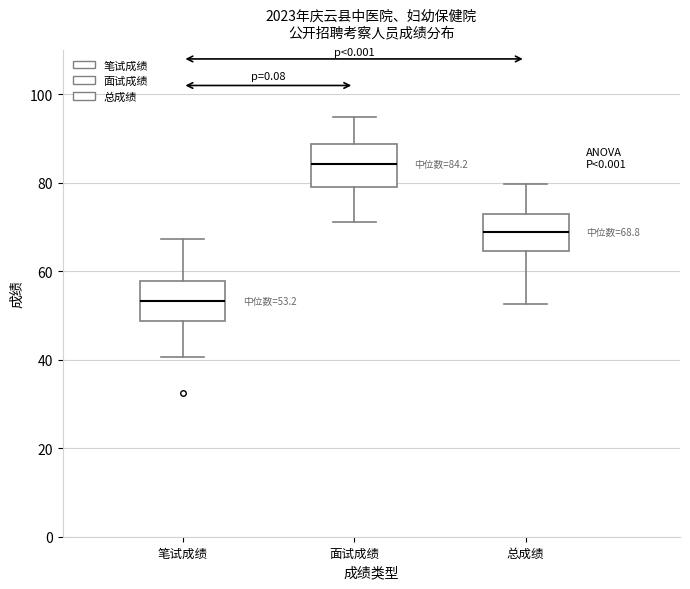

Which box's median line is the highest?

面试成绩